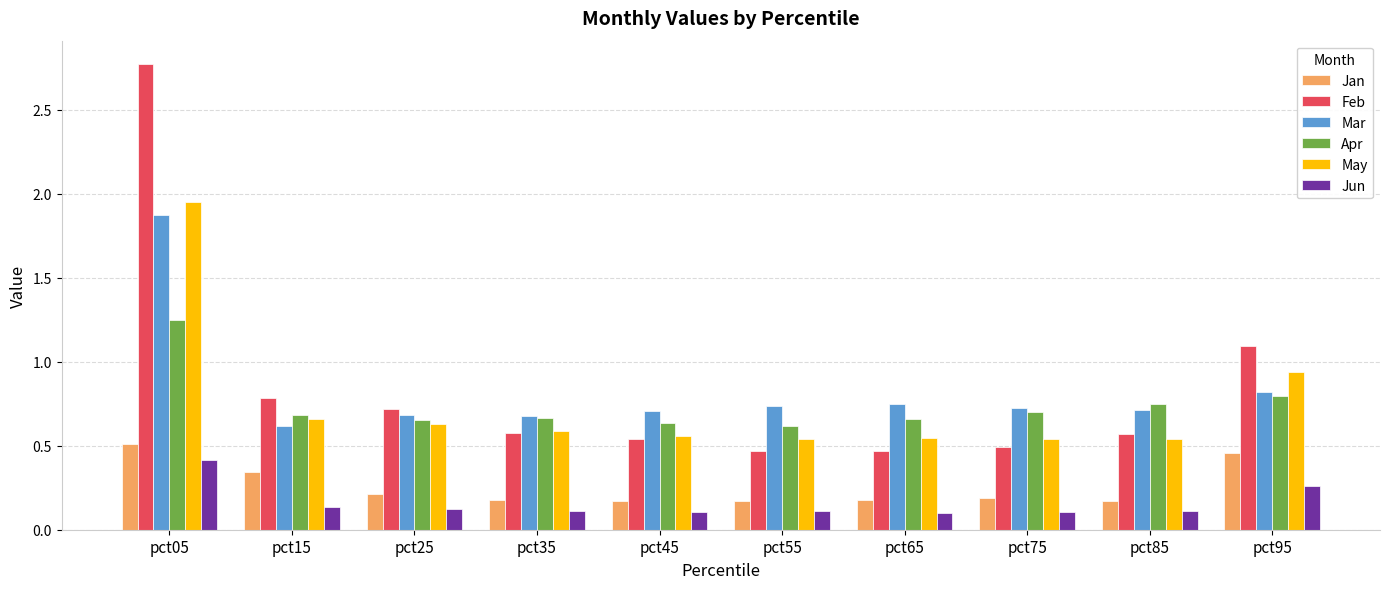

At which label does Jan reach its peak?

pct05